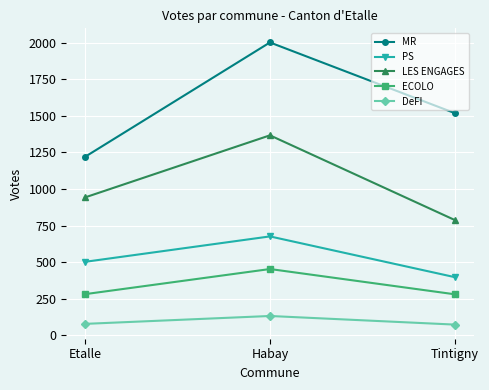

List the series in order of their peak value, highest first.

MR, LES ENGAGES, PS, ECOLO, DeFI